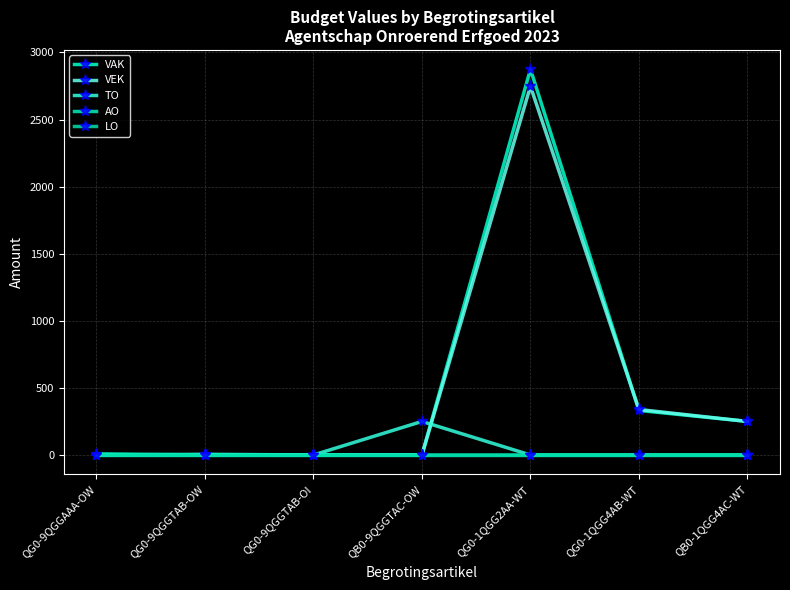

Is this an area chart (filled region under the line)?

No